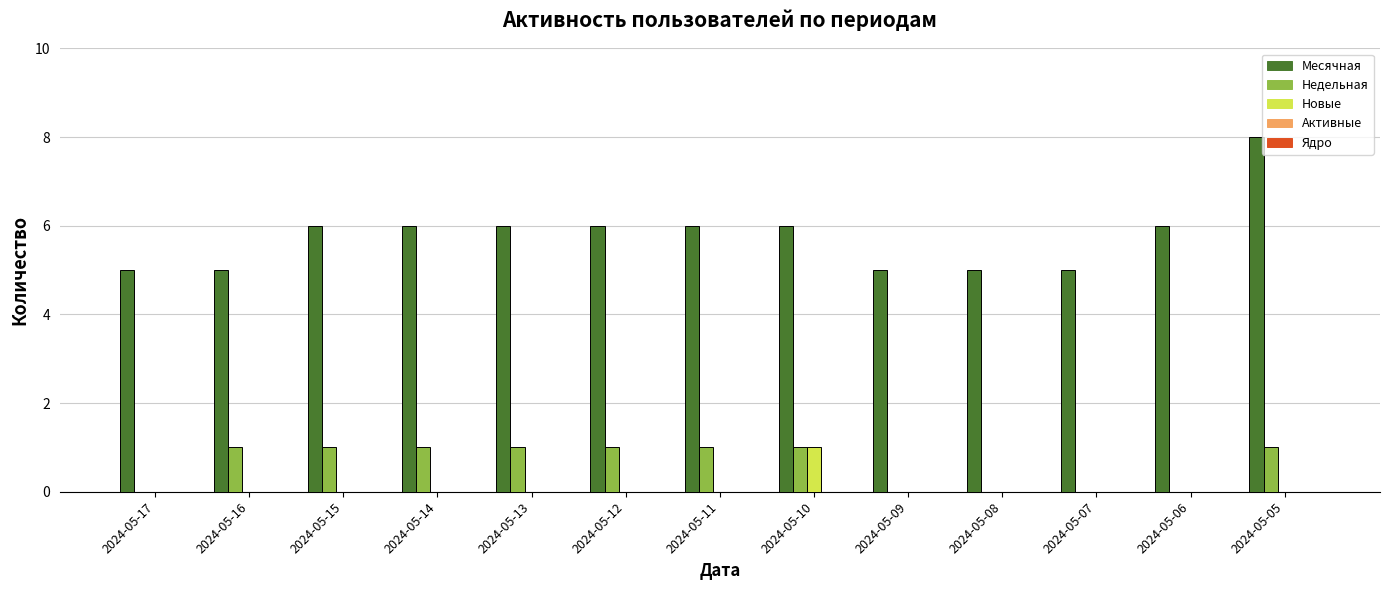

True or false: Недельная has a value of -1 at 2024-05-17.

False